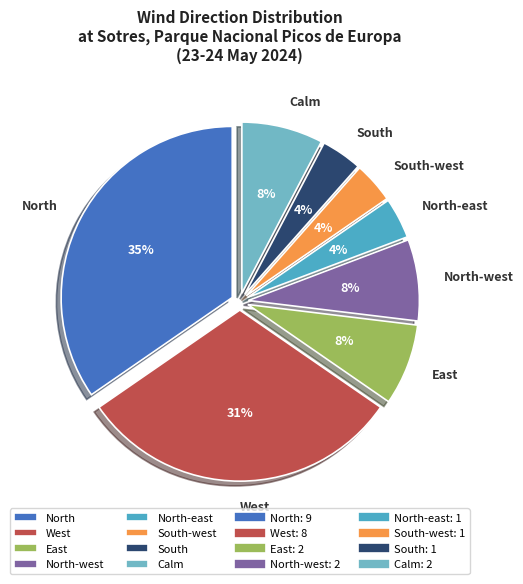

What percentage is the North-west slice, to the nearest percent?

8%